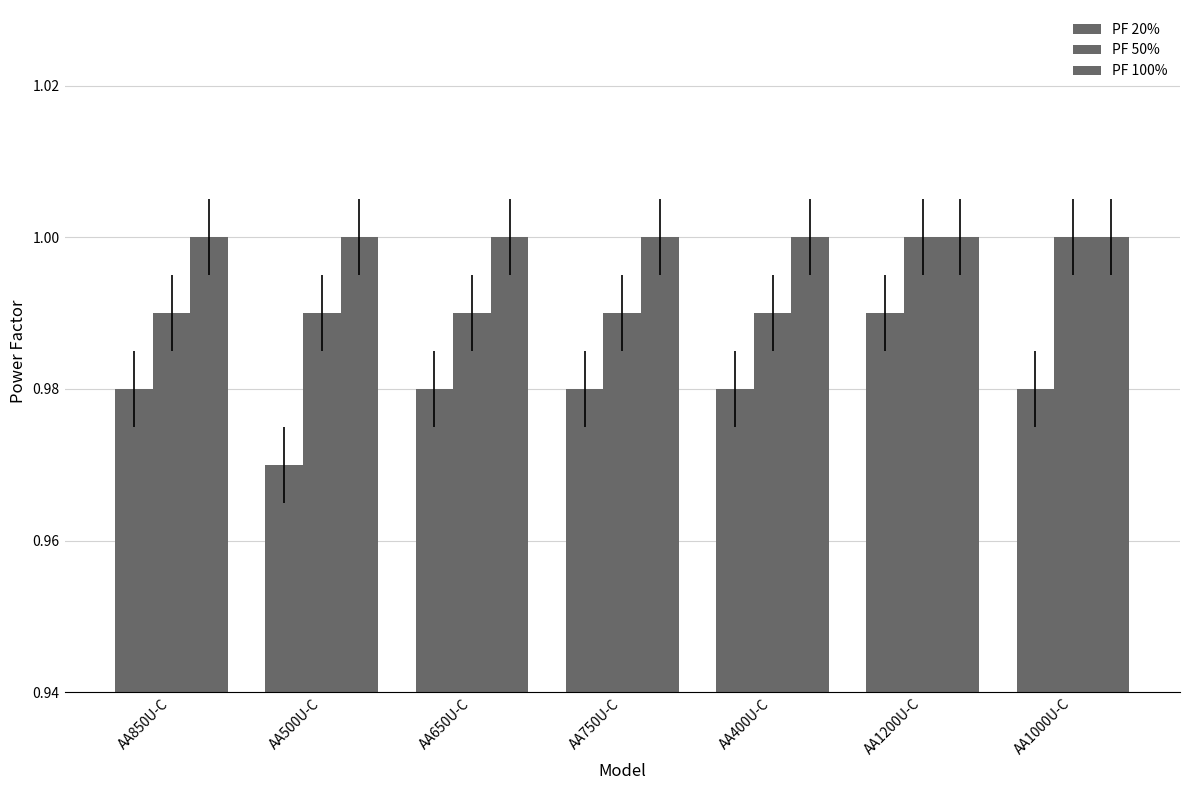

Which category has the highest value in the PF 100% series?

AA850U-C